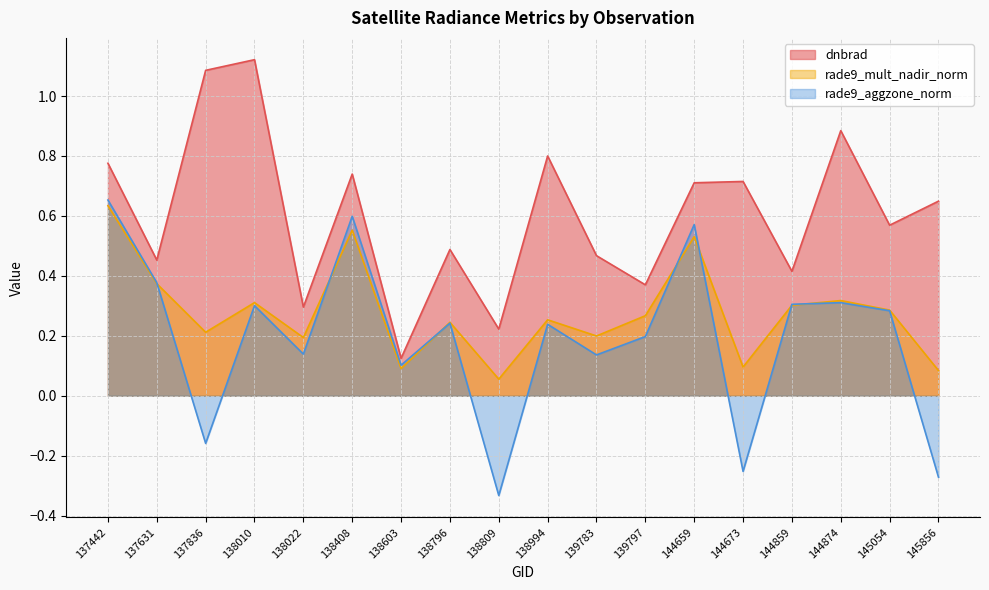

Rank the series by their average value, from highest to lowest.

dnbrad, rade9_mult_nadir_norm, rade9_aggzone_norm